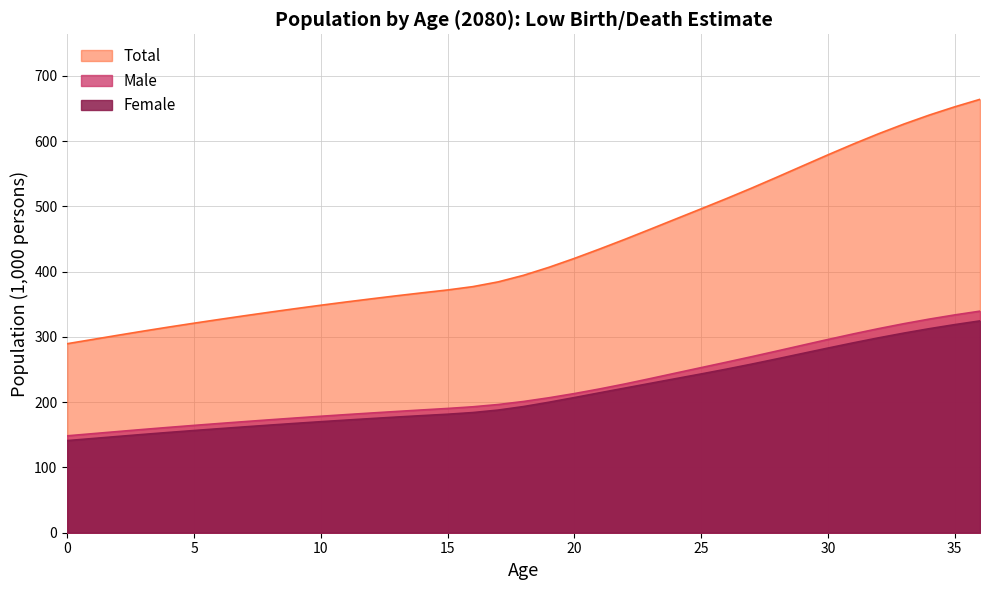

What is the sum of the Male values at 16 and 5?

357.3